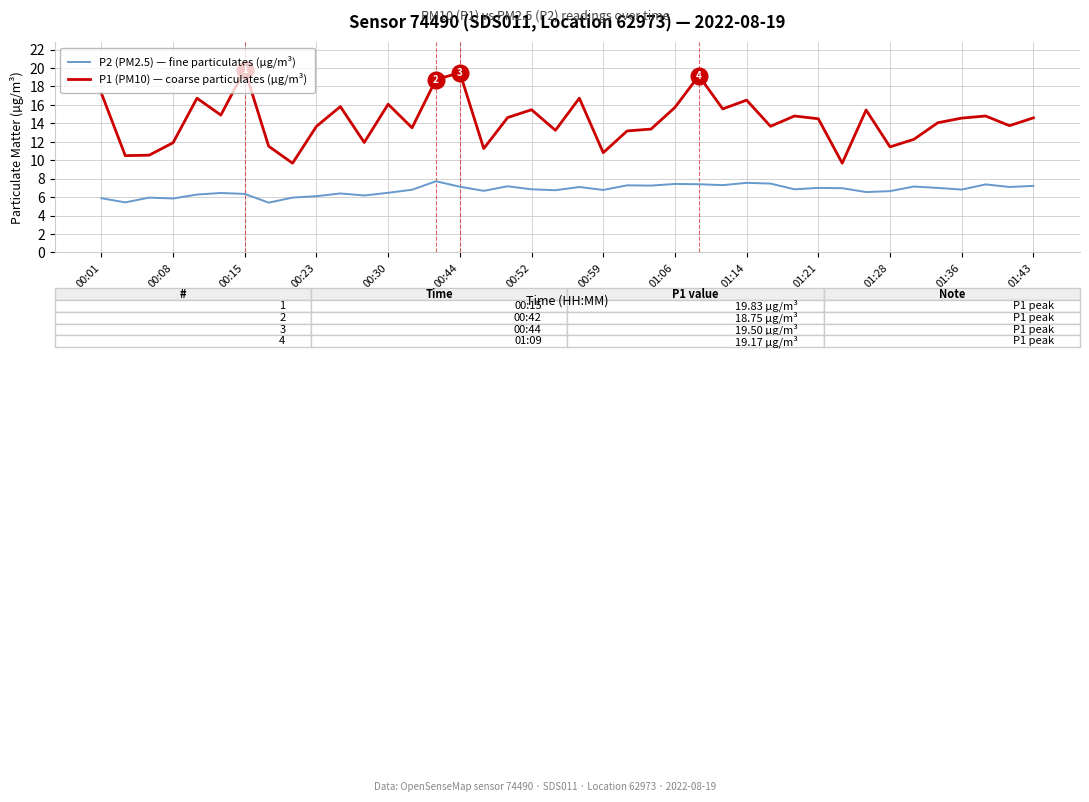

What is the smallest value displayed?

5.4